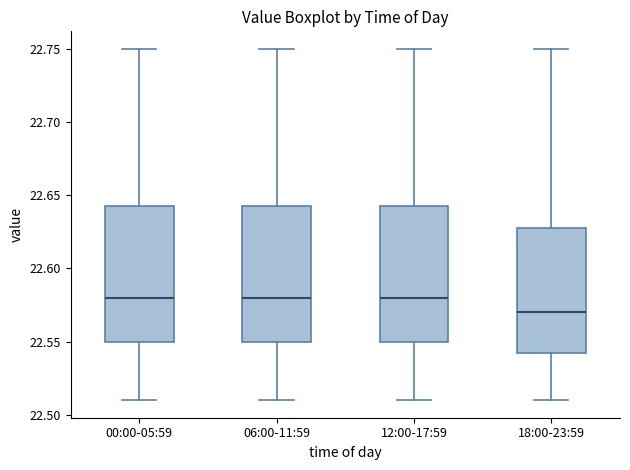

Reading left to right, transcribe this box plot: for each box, give where its median line is, the range the box spans, and where its two whiskers end, as read against the y-axis. The values are not printed on the chart, so give them approximately, as read against the axis.

00:00-05:59: median 22.580, box 22.550 to 22.645, whiskers 22.510 to 22.750
06:00-11:59: median 22.580, box 22.550 to 22.645, whiskers 22.510 to 22.750
12:00-17:59: median 22.580, box 22.550 to 22.645, whiskers 22.510 to 22.750
18:00-23:59: median 22.570, box 22.545 to 22.630, whiskers 22.510 to 22.750